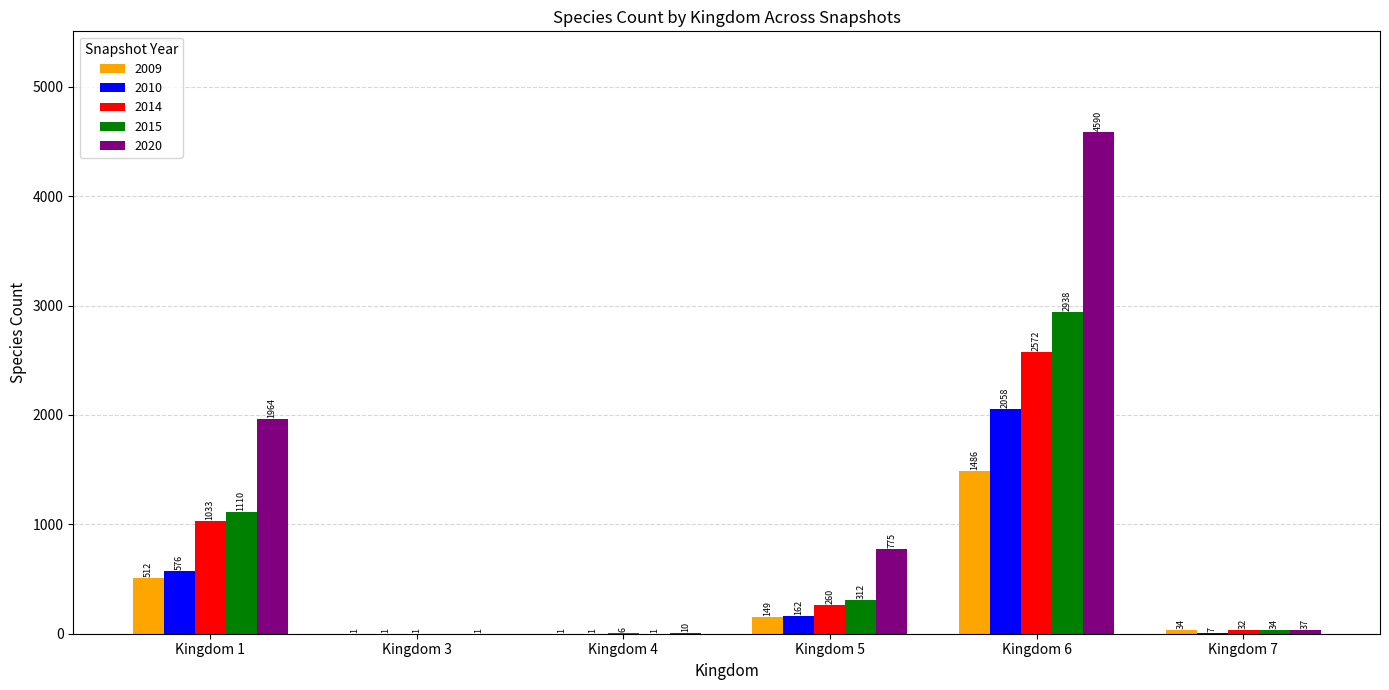

Count the number of categories in the chart.

6